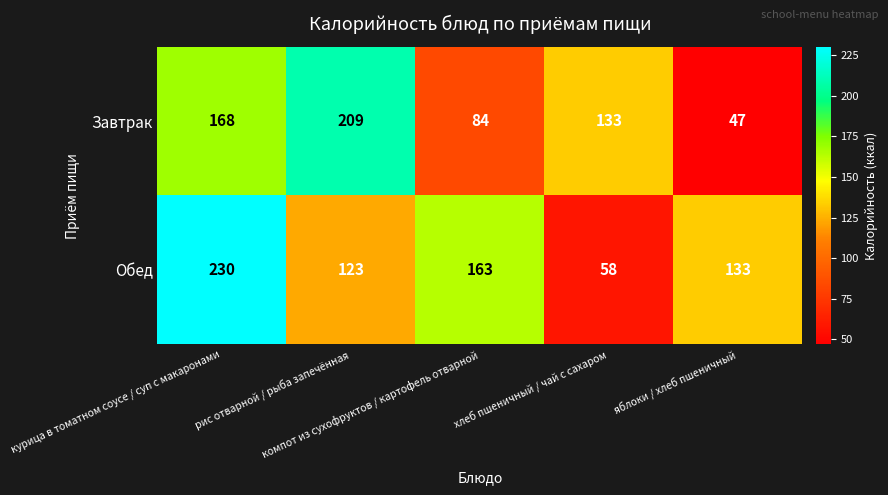

What is the difference between the maximum and second lowest values in the Обед series?

107